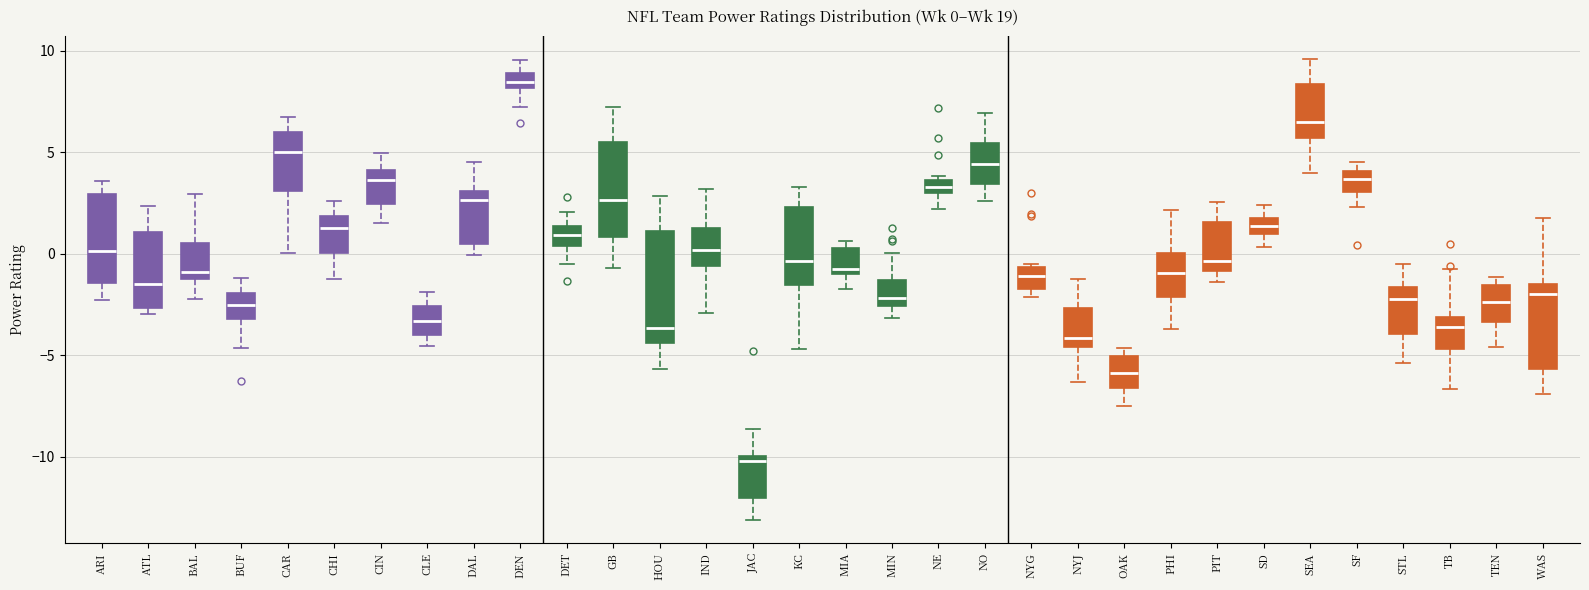

Comparing the boxes themselves (not the whiskers), which one is the tallest?

HOU